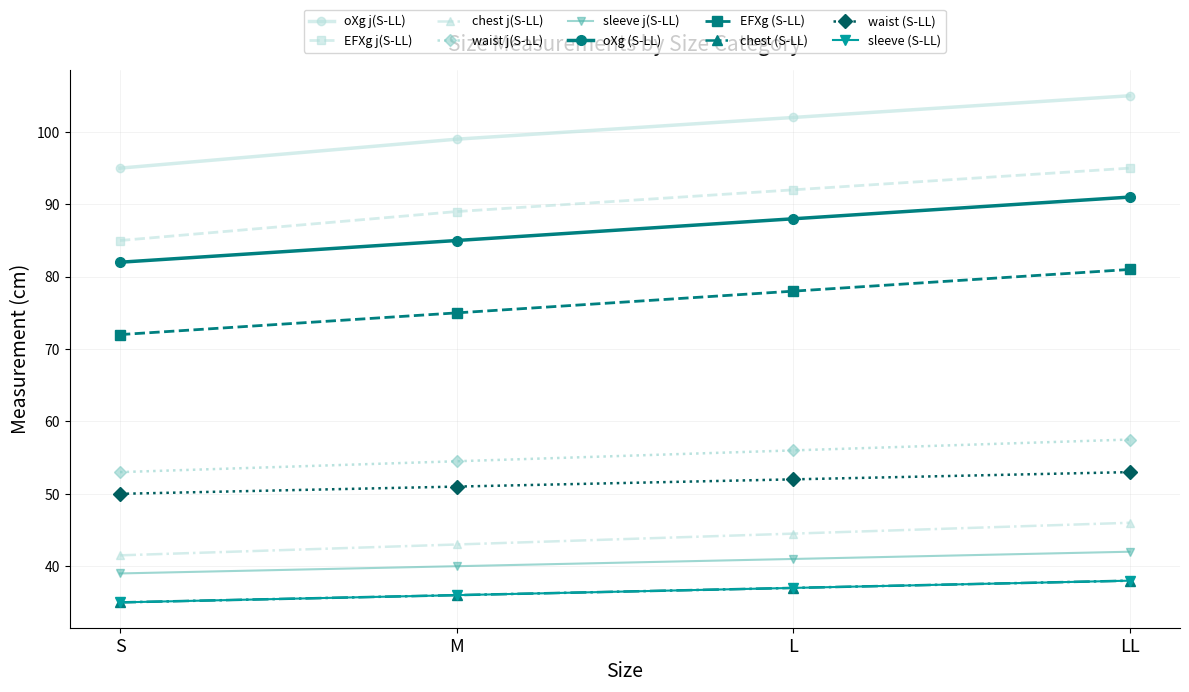

Does the chart have visible grid lines?

Yes